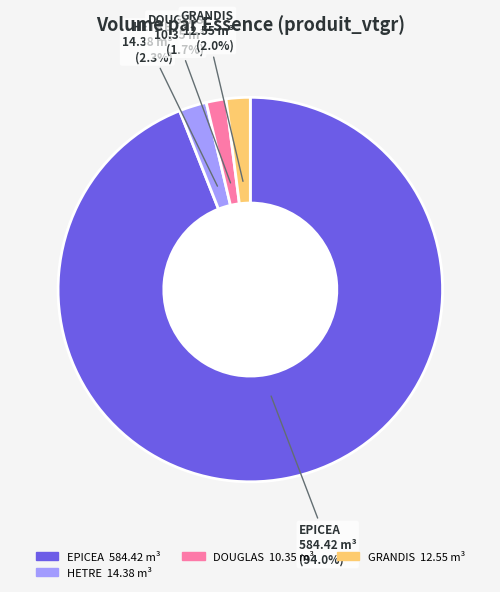

Is there any slice that represents more than half of the pie?

Yes